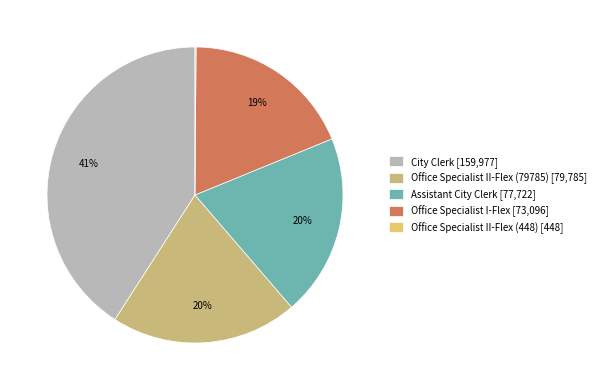

Is the sum of Office Specialist II-Flex (448) and City Clerk greater than half?

No